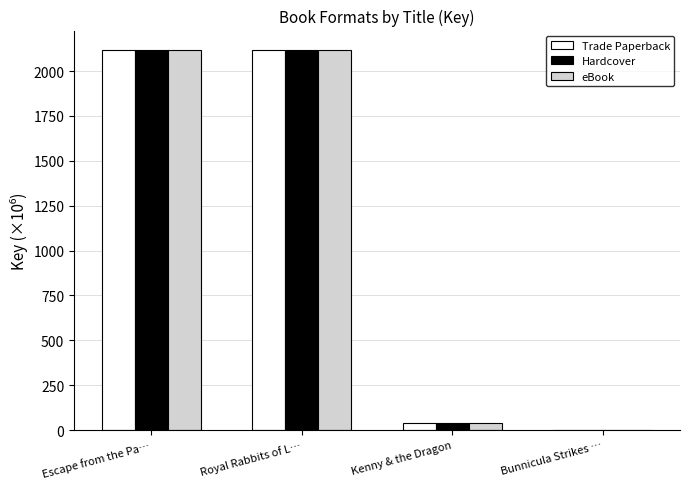

What is the highest value of the Trade Paperback series?

2119.7